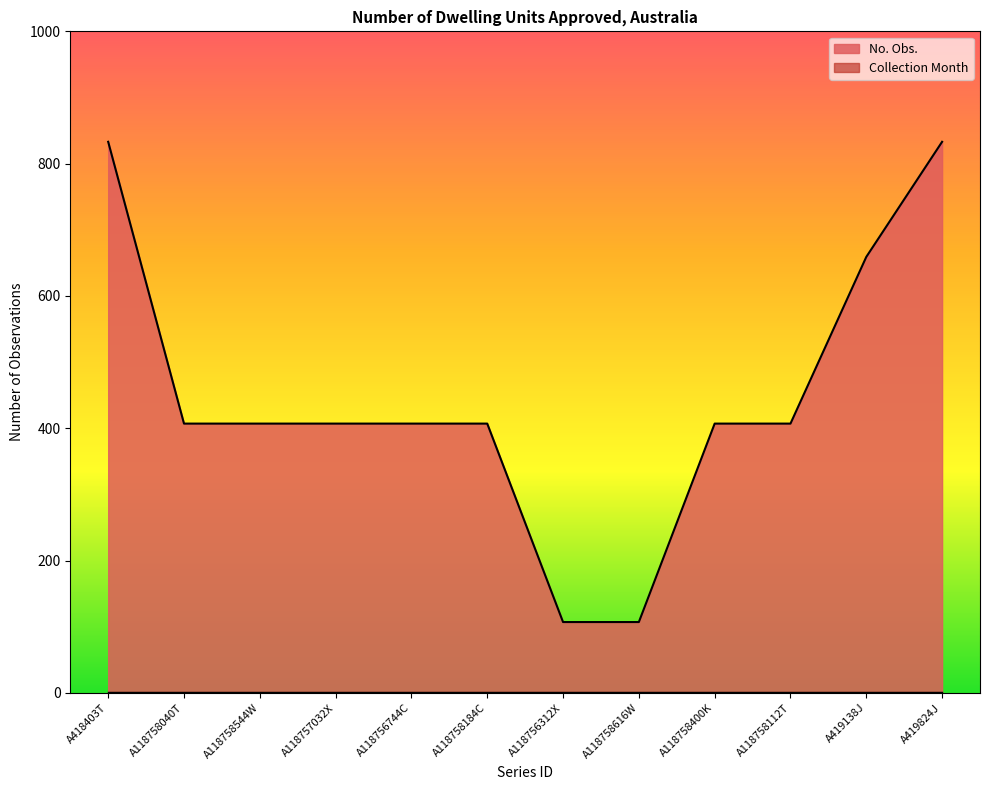

What is the label of the 4th point from the left?

A118757032X